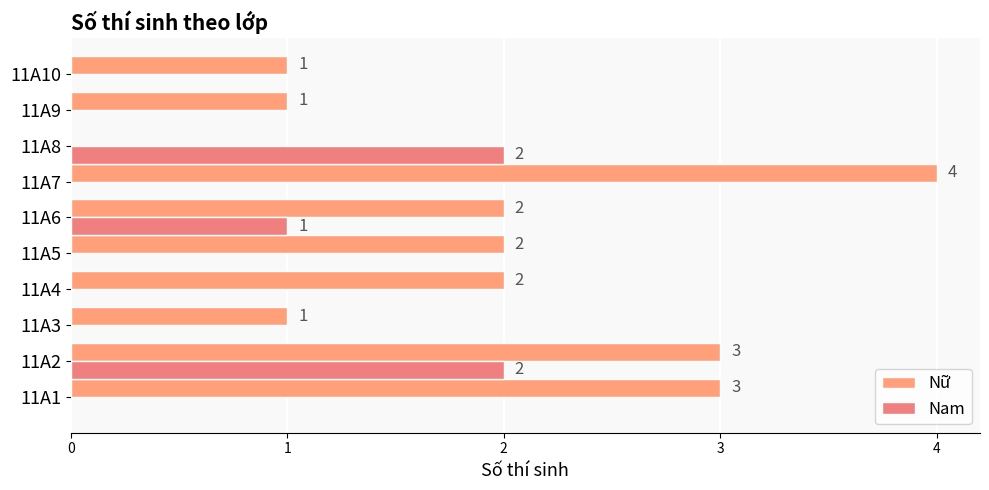

What is the sum of all Nữ values?

19